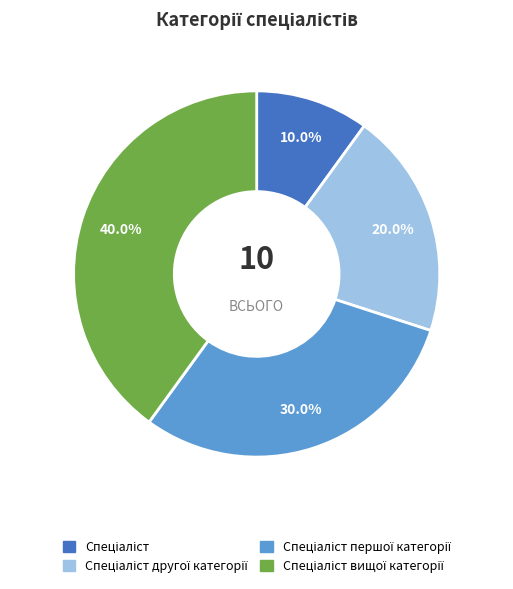

Is there a majority slice in this chart?

No